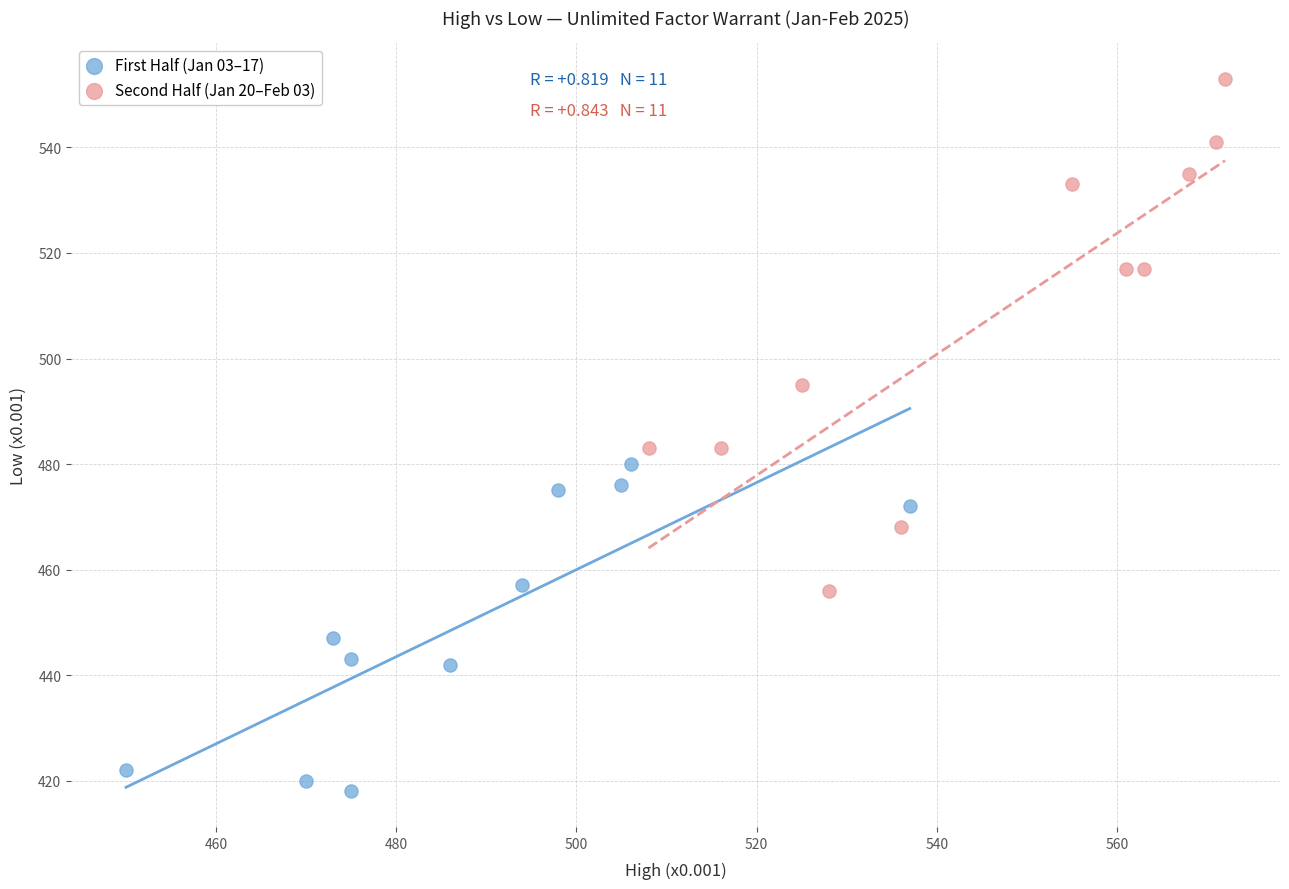

Which series contains the highest Y value?

Second Half (Jan 20–Feb 03)